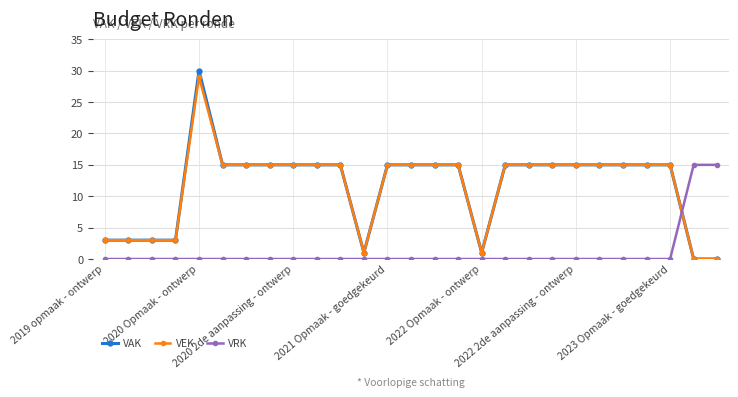

After their last crossing, which series has the higher values: VAK or VRK?

VRK